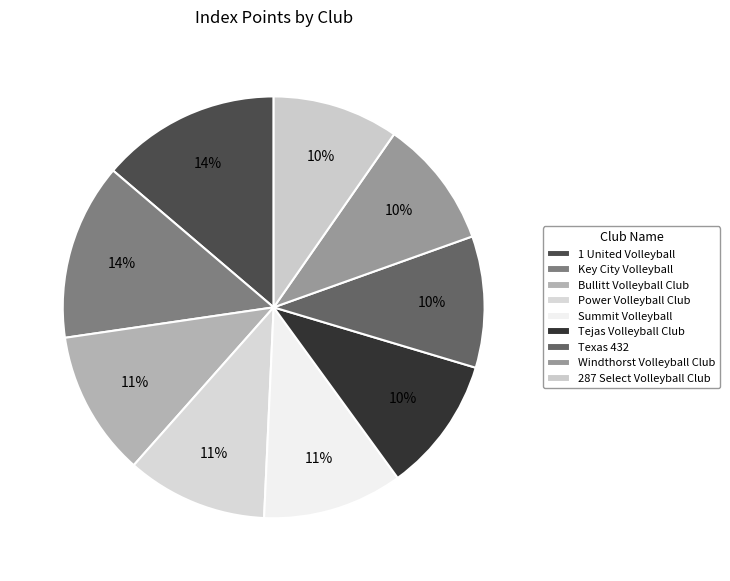

Count the number of slices in the pie.

9